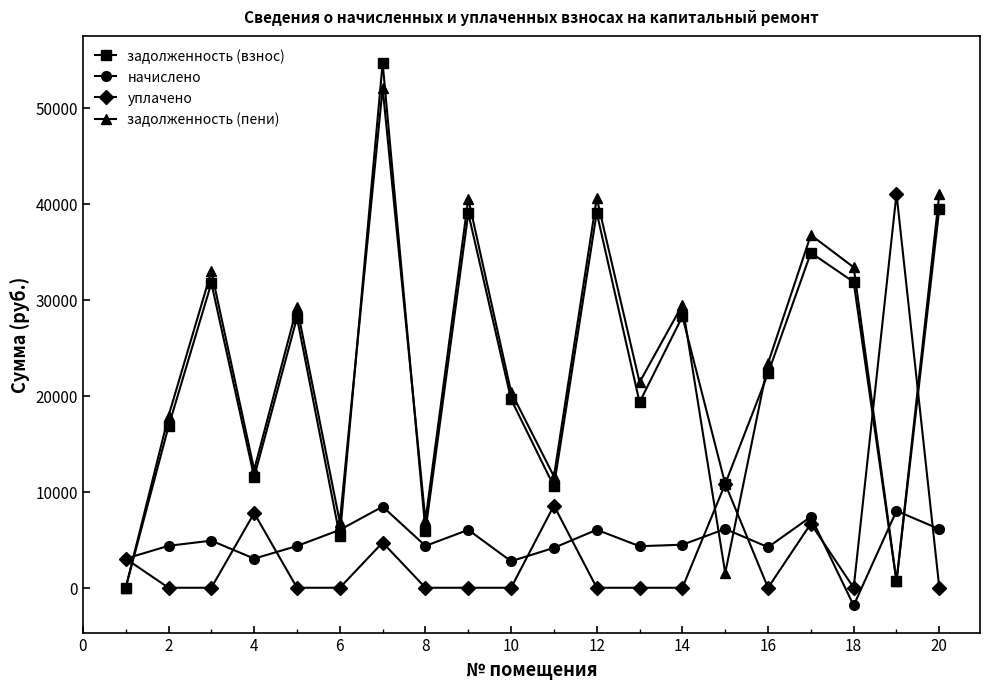

True or false: начислено has more than 1 points higher than both neighbors.

True